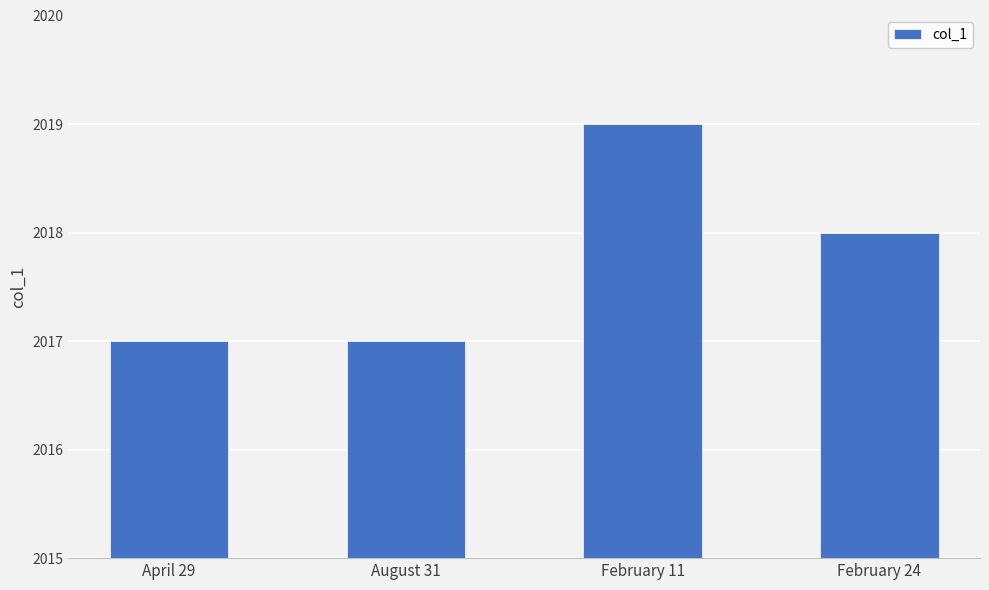

At which label is the value closest to 2018?

February 24